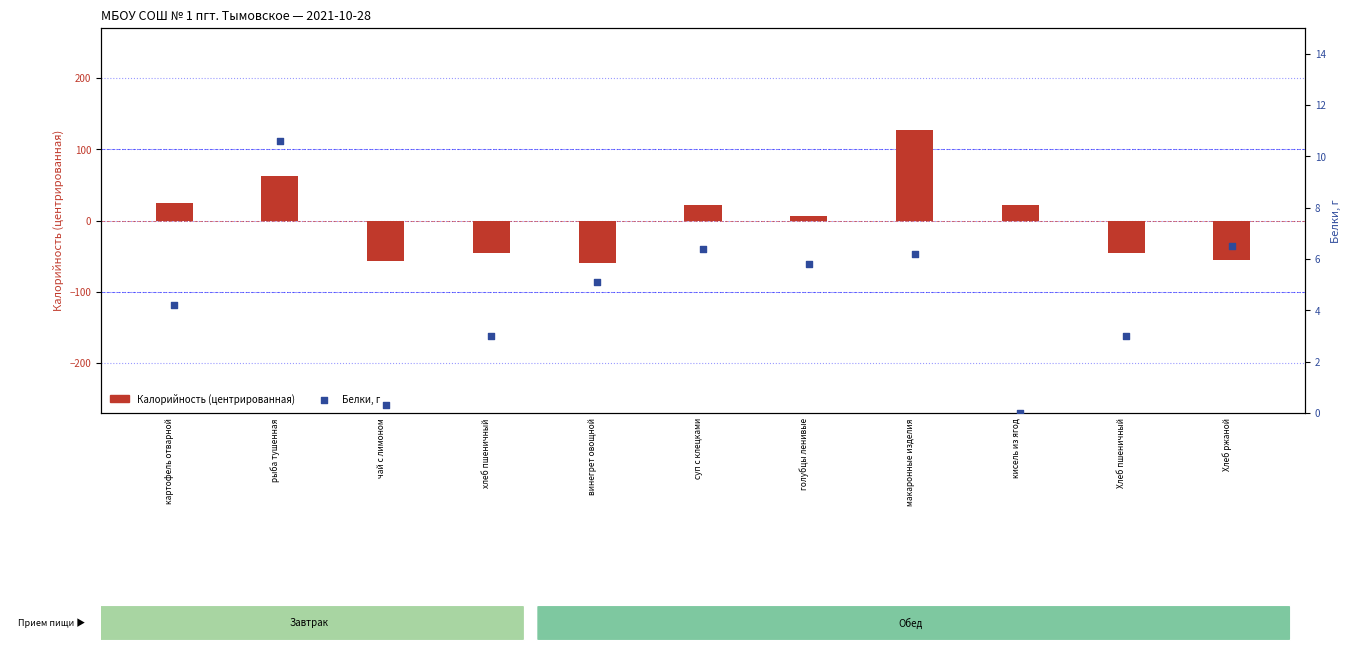

At how many categories does at least one series exceed 43?

2